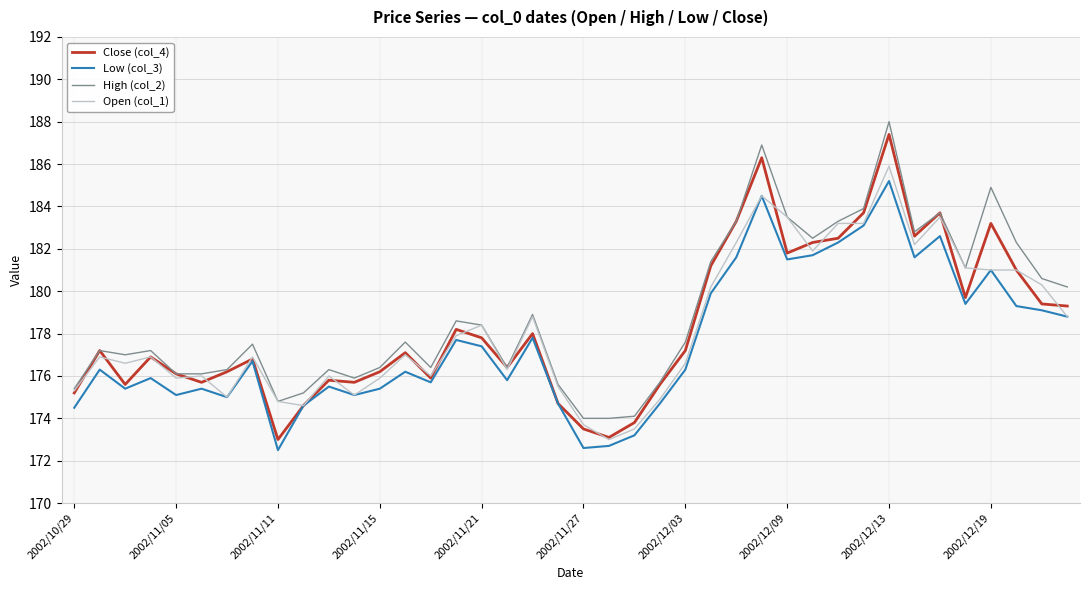

Reading right to left, extract all data points from this chart.

Close (col_4): 179.3	179.4	181.0	183.2	179.7	183.7	182.6	187.4	183.7	182.5	182.3	181.8	186.3	183.3	181.2	177.2	175.6	173.8	173.1	173.5	174.7	178.0	176.4	177.8	178.2	175.9	177.1	176.2	175.7	175.8	174.6	173.0	176.8	176.2	175.7	176.1	176.9	175.6	177.2	175.2
Low (col_3): 178.8	179.1	179.3	181.0	179.4	182.6	181.6	185.2	183.1	182.3	181.7	181.5	184.5	181.6	179.9	176.3	174.7	173.2	172.7	172.6	174.7	177.8	175.8	177.4	177.7	175.7	176.2	175.4	175.1	175.5	174.6	172.5	176.7	175.0	175.4	175.1	175.9	175.4	176.3	174.5
High (col_2): 180.2	180.6	182.3	184.9	181.1	183.7	182.8	188.0	183.9	183.3	182.5	183.5	186.9	183.3	181.4	177.6	175.7	174.1	174.0	174.0	175.6	178.9	176.4	178.4	178.6	176.4	177.6	176.4	175.9	176.3	175.2	174.8	177.5	176.3	176.1	176.1	177.2	177.0	177.2	175.4
Open (col_1): 178.8	180.3	181.0	181.0	181.1	183.5	182.2	185.9	183.2	183.2	181.9	183.5	184.5	182.3	180.2	176.6	174.9	173.5	173.0	173.7	175.5	178.8	176.3	178.4	177.9	176.0	177.0	175.9	175.1	176.0	174.6	174.8	176.9	175.0	176.0	175.9	176.9	176.6	176.9	175.3